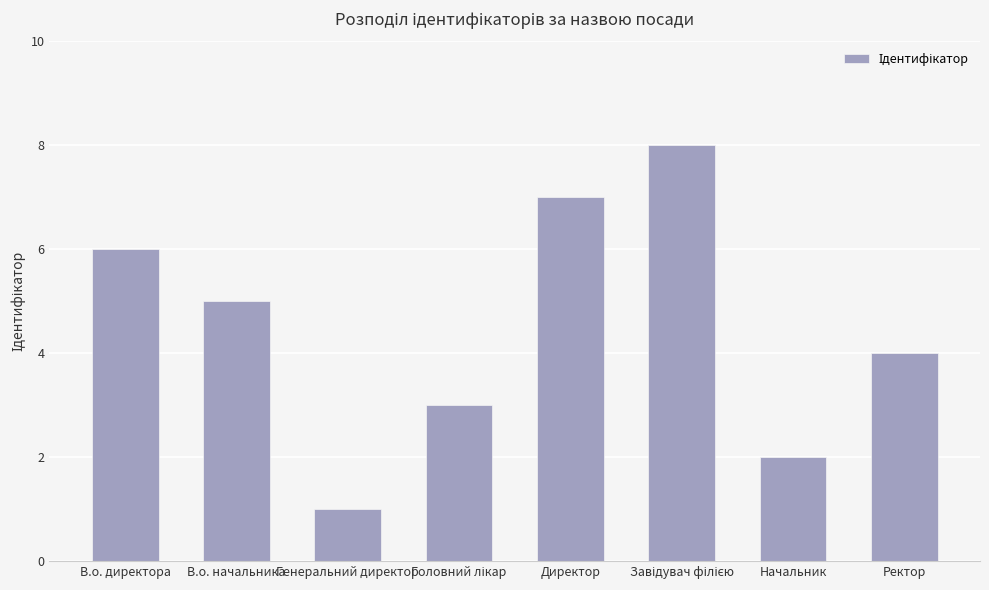

How many series are shown in this chart?

1